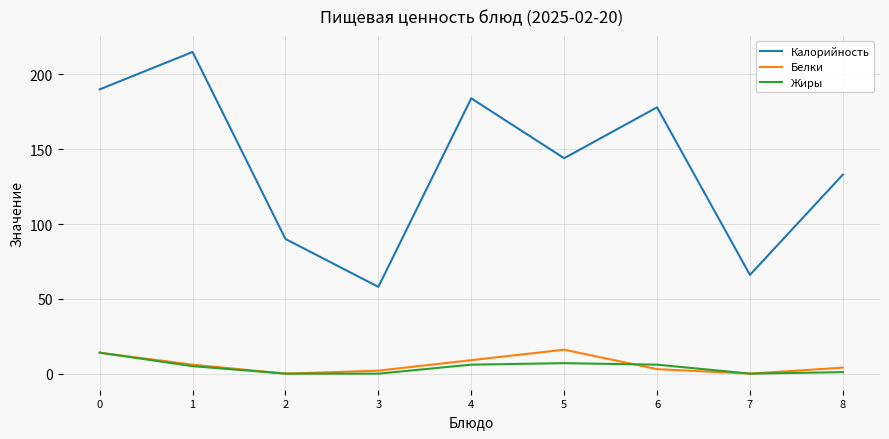

True or false: Калорийность and Жиры intersect in this chart.

False